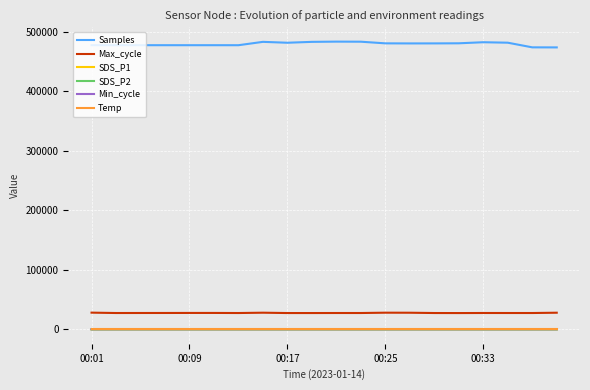

What is the maximum value for SDS_P1?

21.3